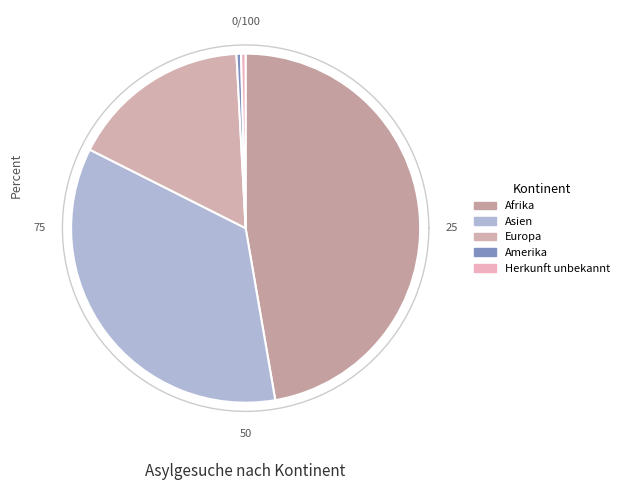

To the nearest percent, what percentage of the pie is Europa?

17%